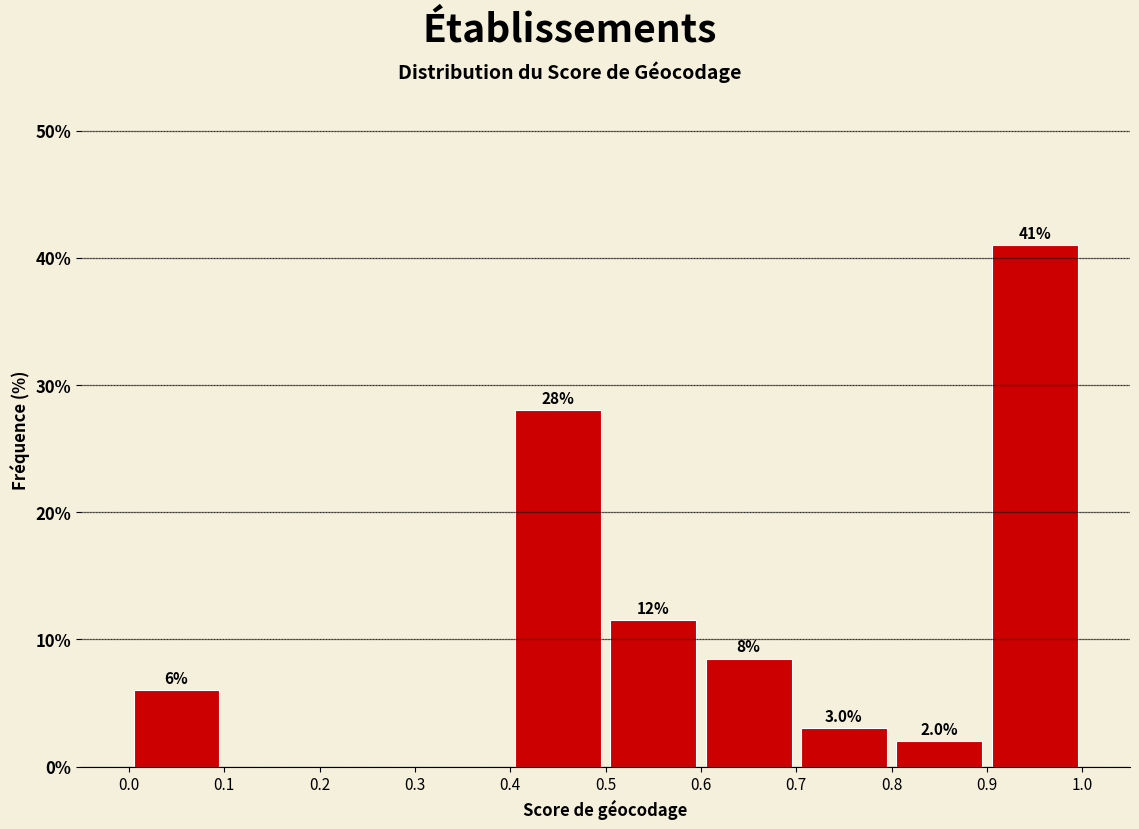

Over which range of the x-axis is the bar tallest?

0.9 to 1.0